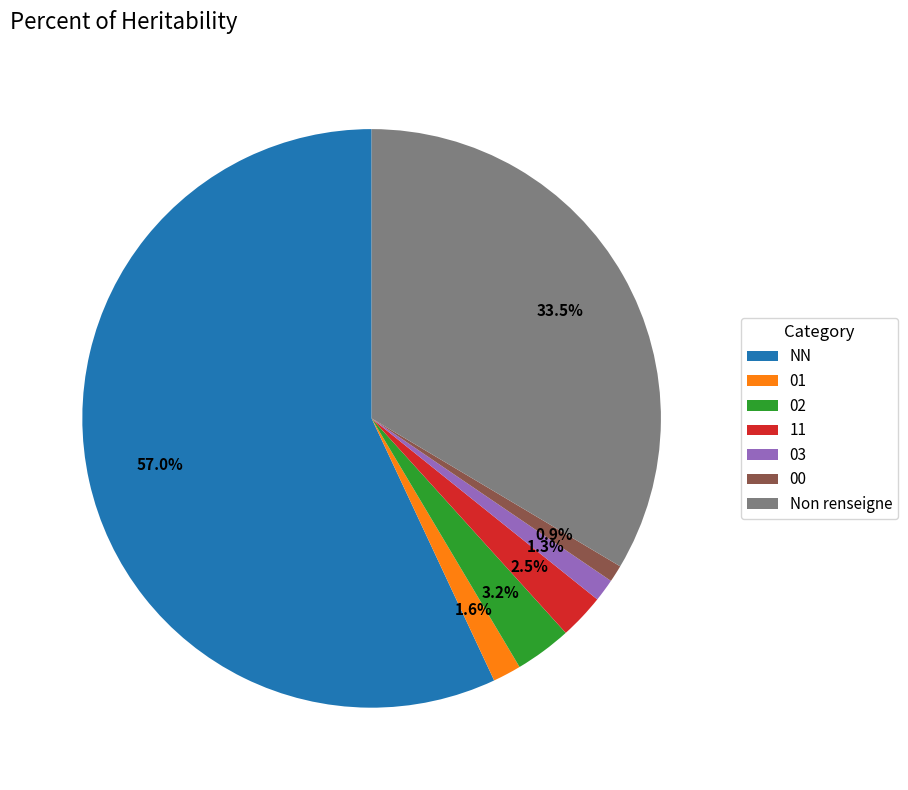

Does NN account for over 50% of the chart?

Yes